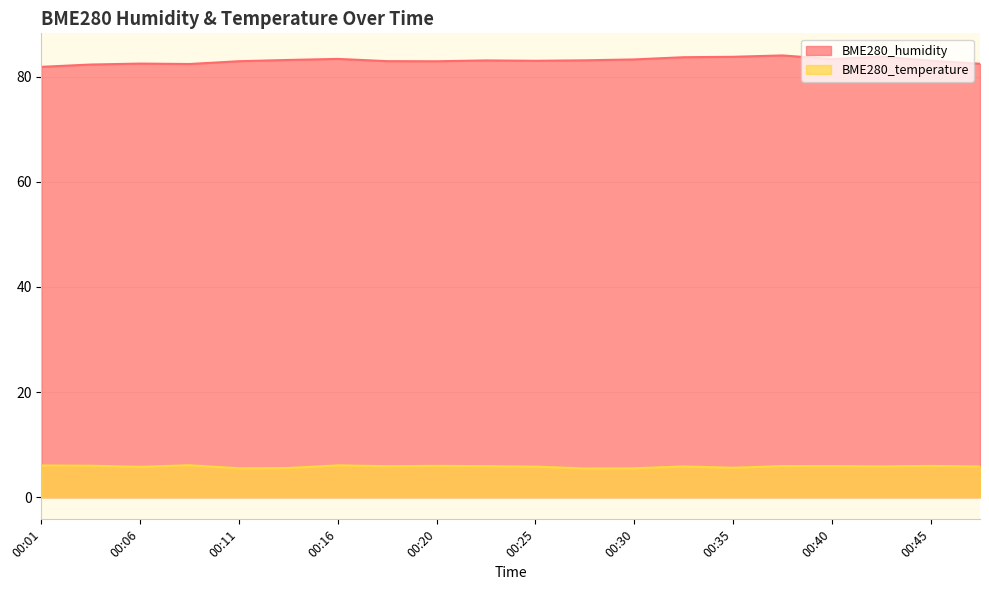

True or false: BME280_humidity and BME280_temperature cross at least once.

False